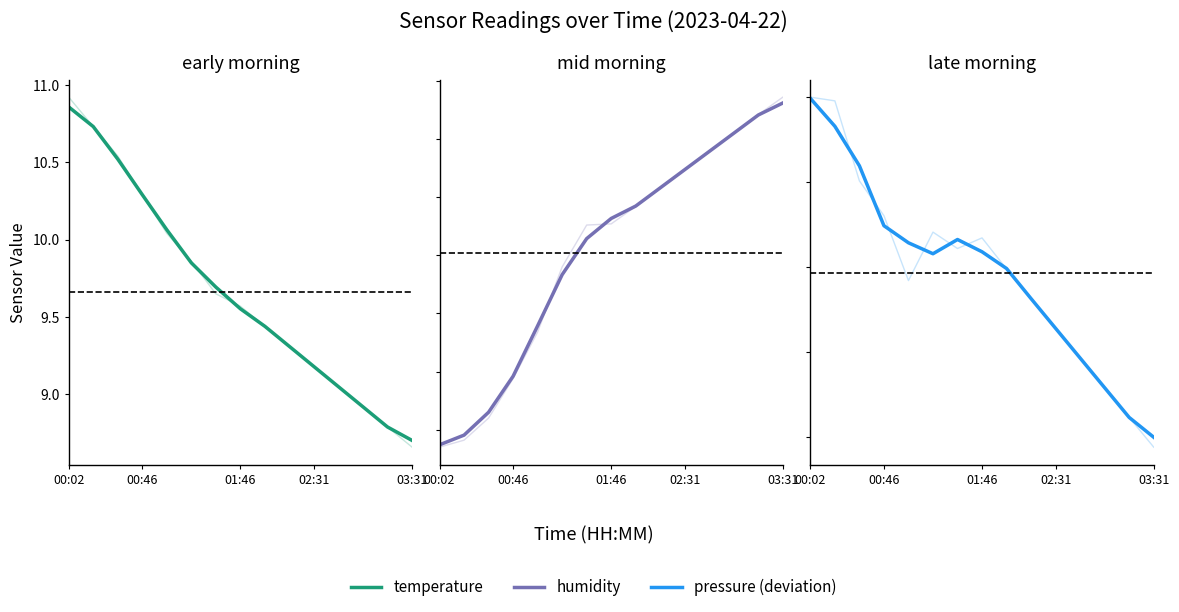

At which category is the sum across all series the highest?

00:02